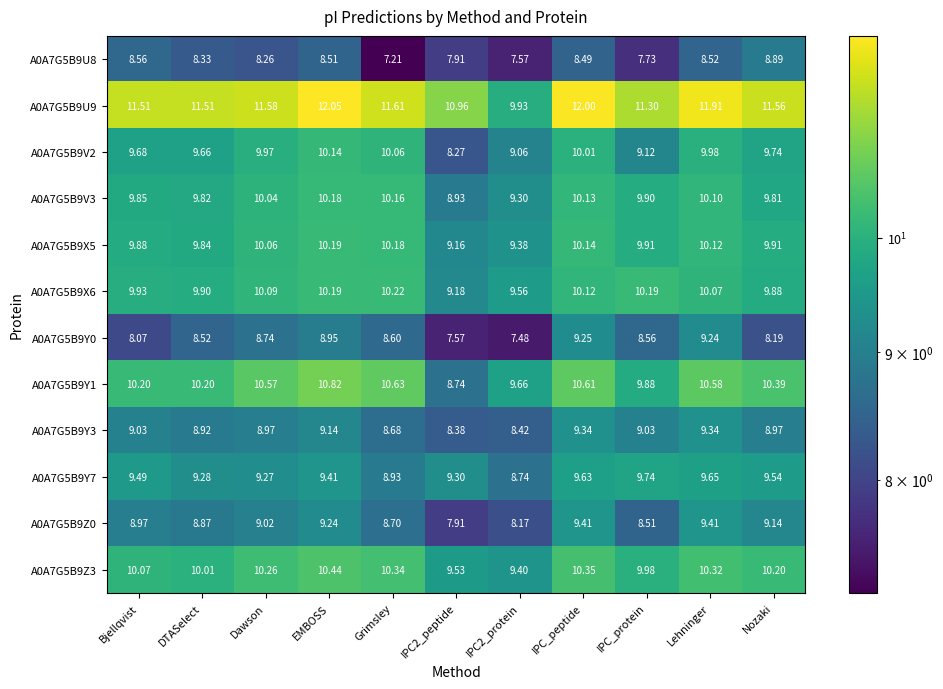

At which category is the sum across all series the highest?

IPC_peptide